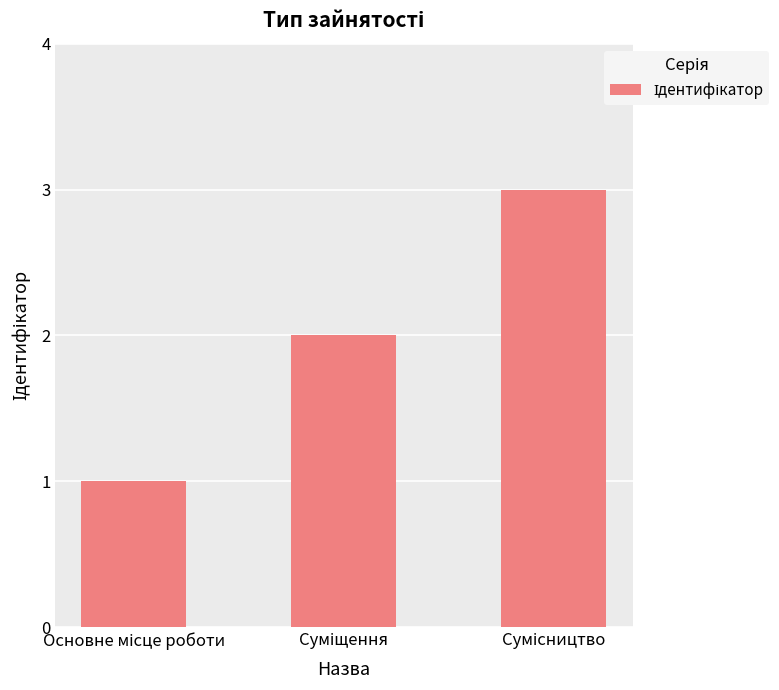

What is the sum of all values?

6